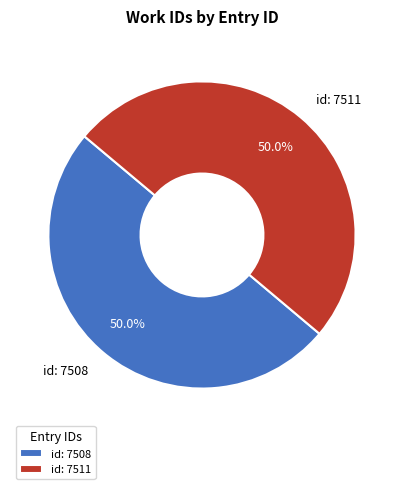

Approximately how many times larger is the value at id: 7508 compared to id: 7511?

1.0